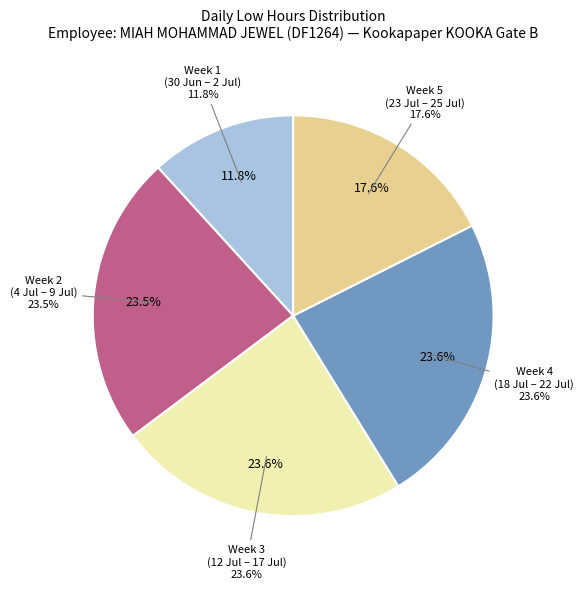

Is there a majority slice in this chart?

No